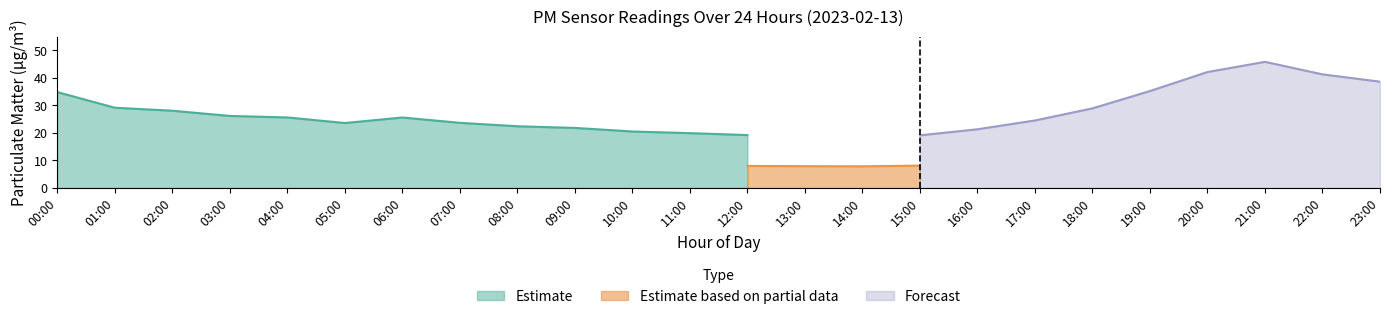

What is the sum of the P1 values at 17:00 and 05:00?

48.1